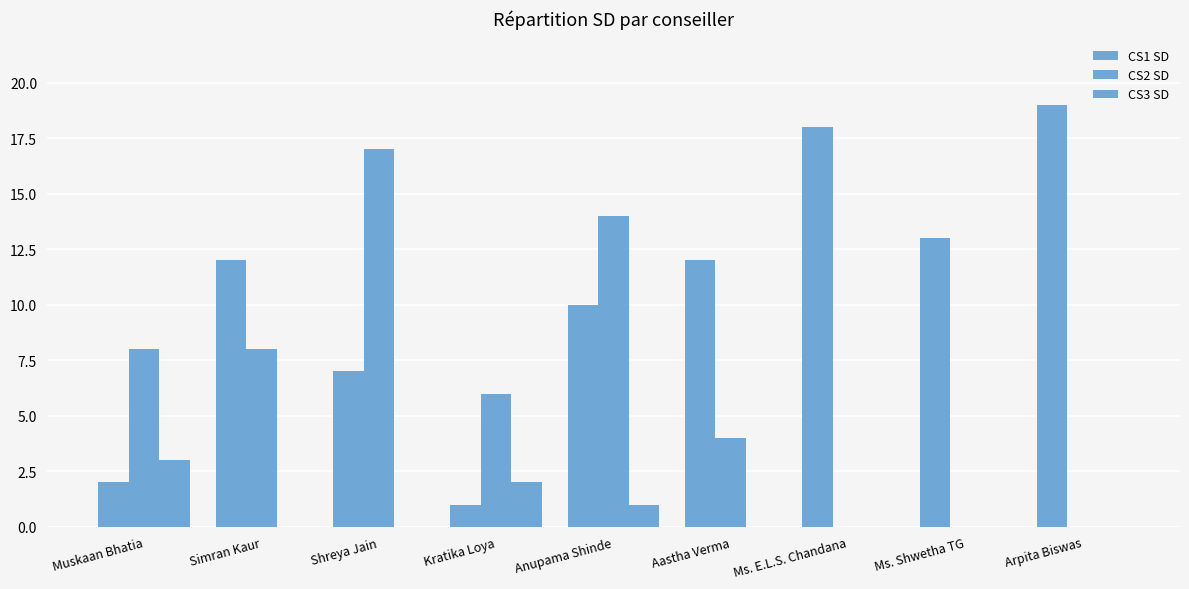

How many series are shown in this chart?

3